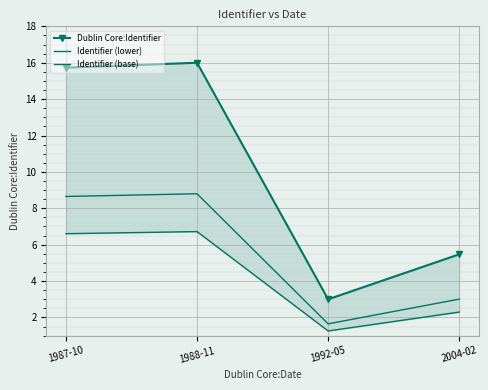

Reading right to left, extract all data points from this chart.

Dublin Core:Identifier: 2004-02=5.5	1992-05=3.0	1988-11=16.0	1987-10=15.7
Identifier (lower): 2004-02=3.0	1992-05=1.7	1988-11=8.8	1987-10=8.7
Identifier (base): 2004-02=2.3	1992-05=1.3	1988-11=6.7	1987-10=6.6